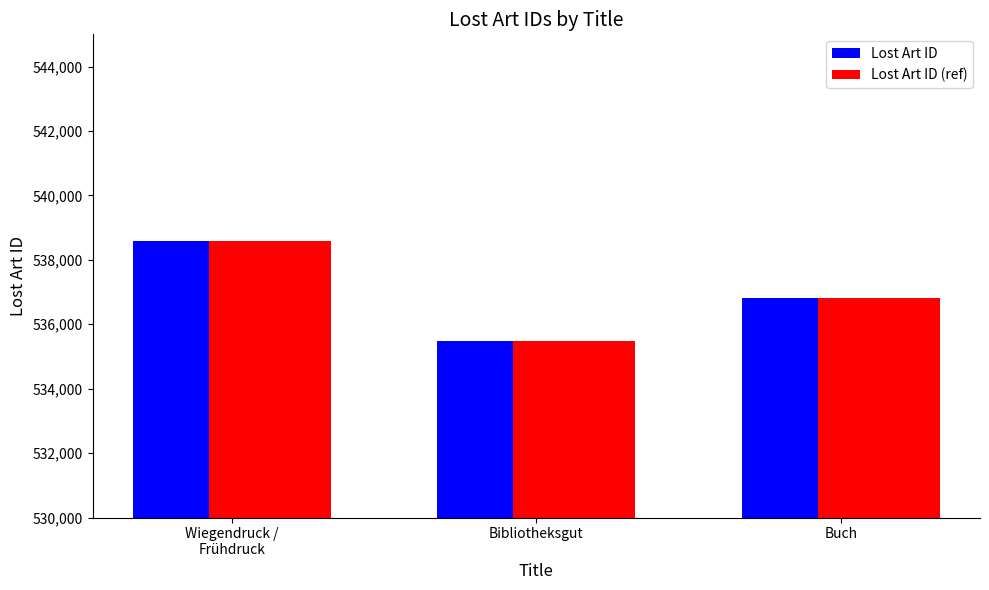

Reading left to right, transcribe all the data shown in this chart.

Lost Art ID: 538587	535495	536812
Lost Art ID (ref): 538587	535495	536812